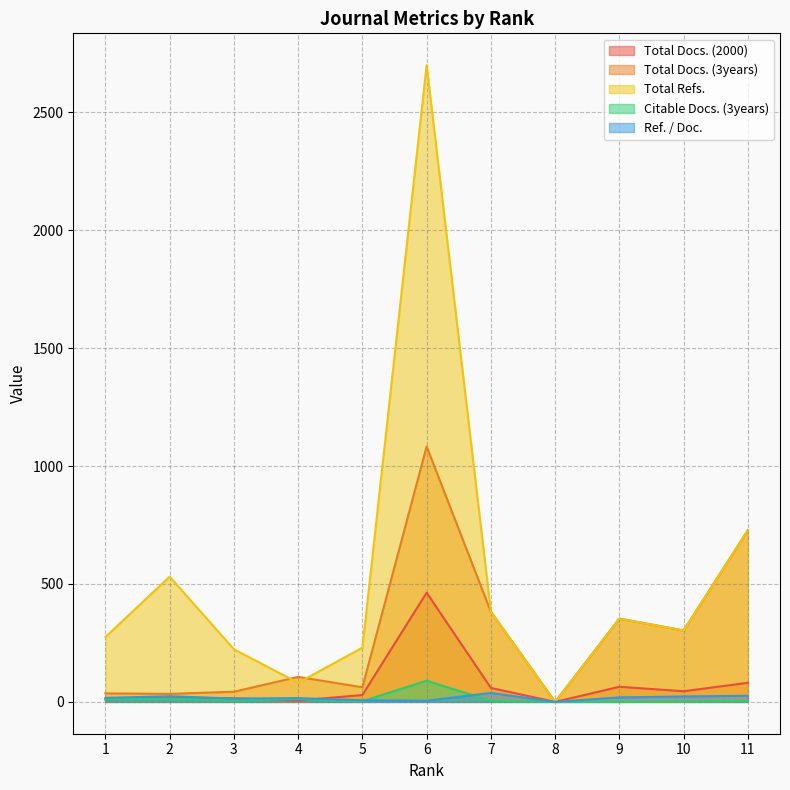

How many data points does each series have?

11